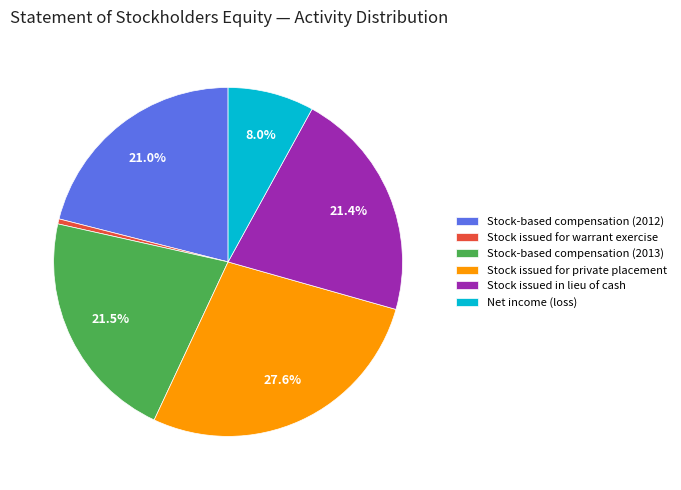

The Stock issued for private placement slice represents 40% of the pie. True or false?

False